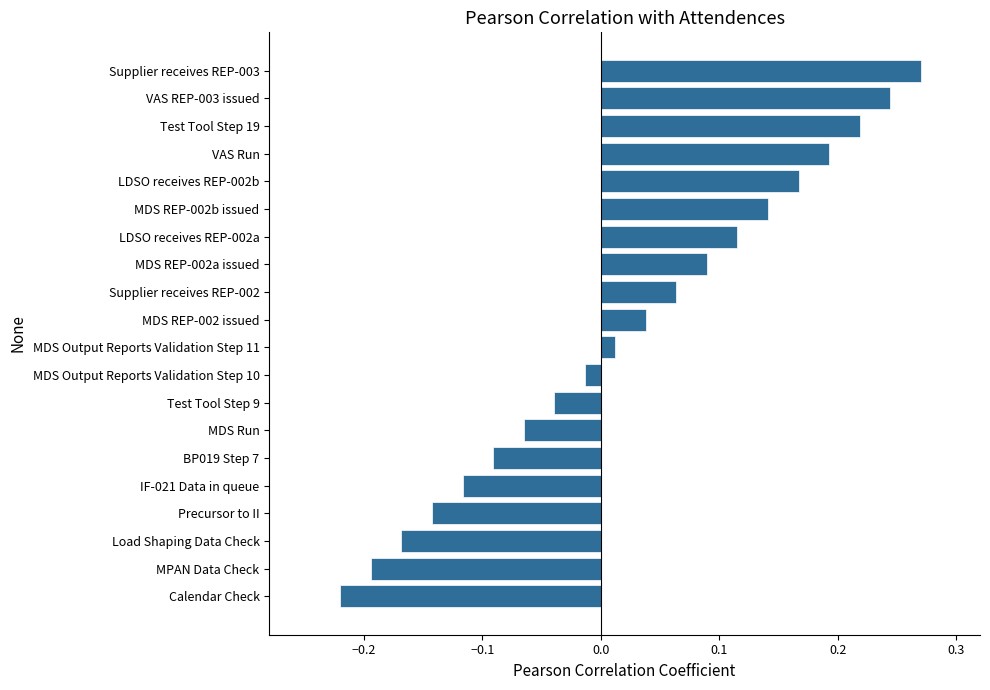

Which label corresponds to the largest value in the chart?

Supplier receives REP-003